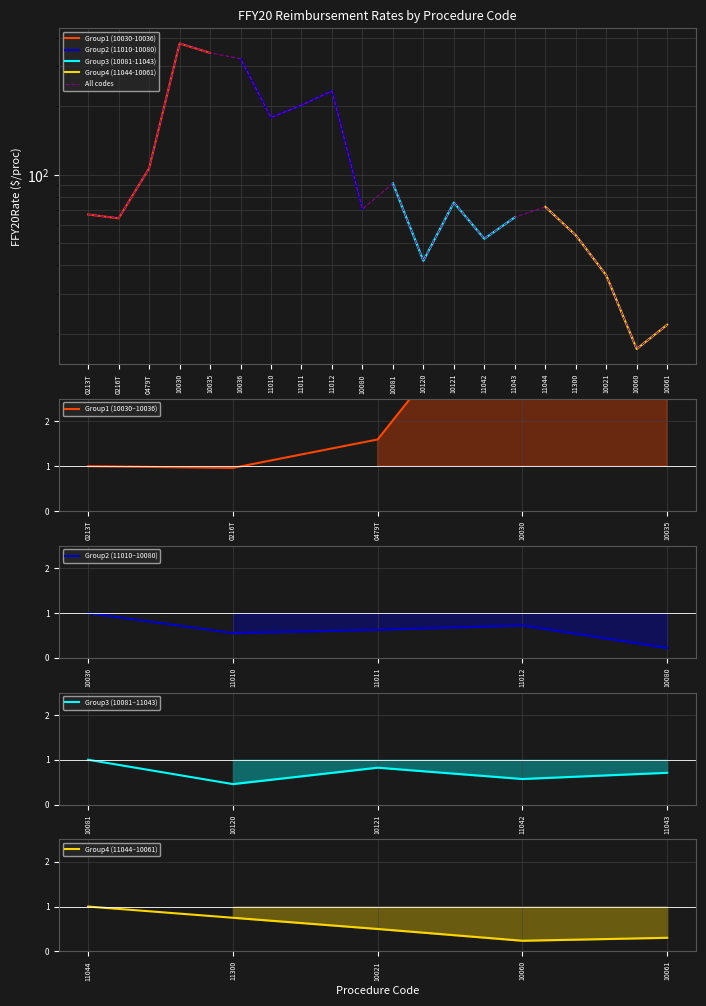

Reading left to right, transcribe all the data shown in this chart.

66.9	64.3	106.8	378.6	344.4	324.4	178.9	202.7	234.0	70.7	91.7	41.9	75.5	52.3	65.0	72.3	54.2	36.1	17.1	21.9